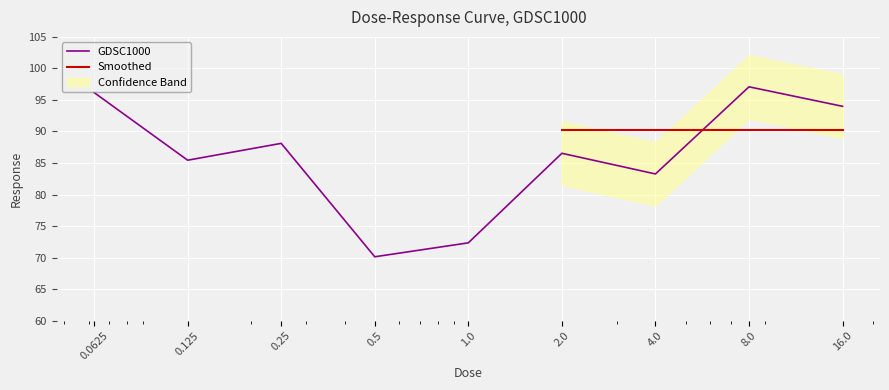

How many data points are above 86?

5